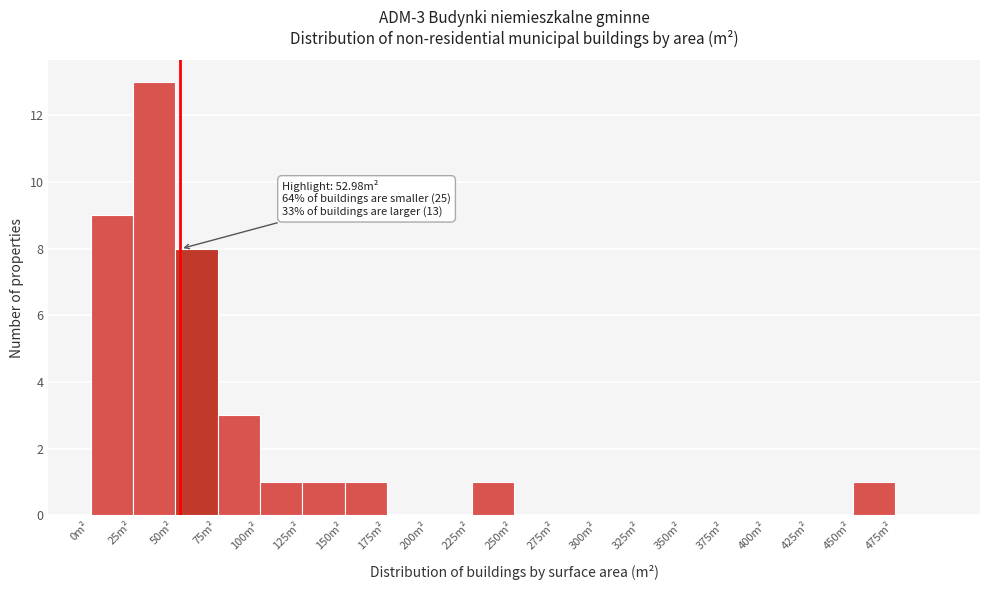

Which range on the x-axis has the tallest bar?

25 to 50